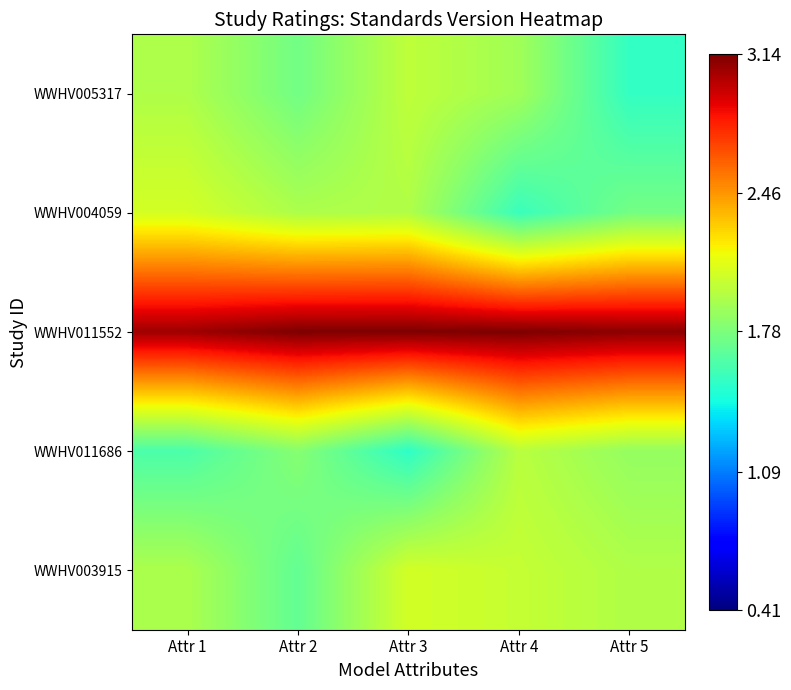

Between Attr 5 and Attr 4, which is larger?

Attr 4